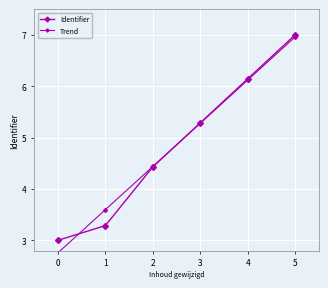

True or false: Identifier has more than 1 points higher than both neighbors.

False